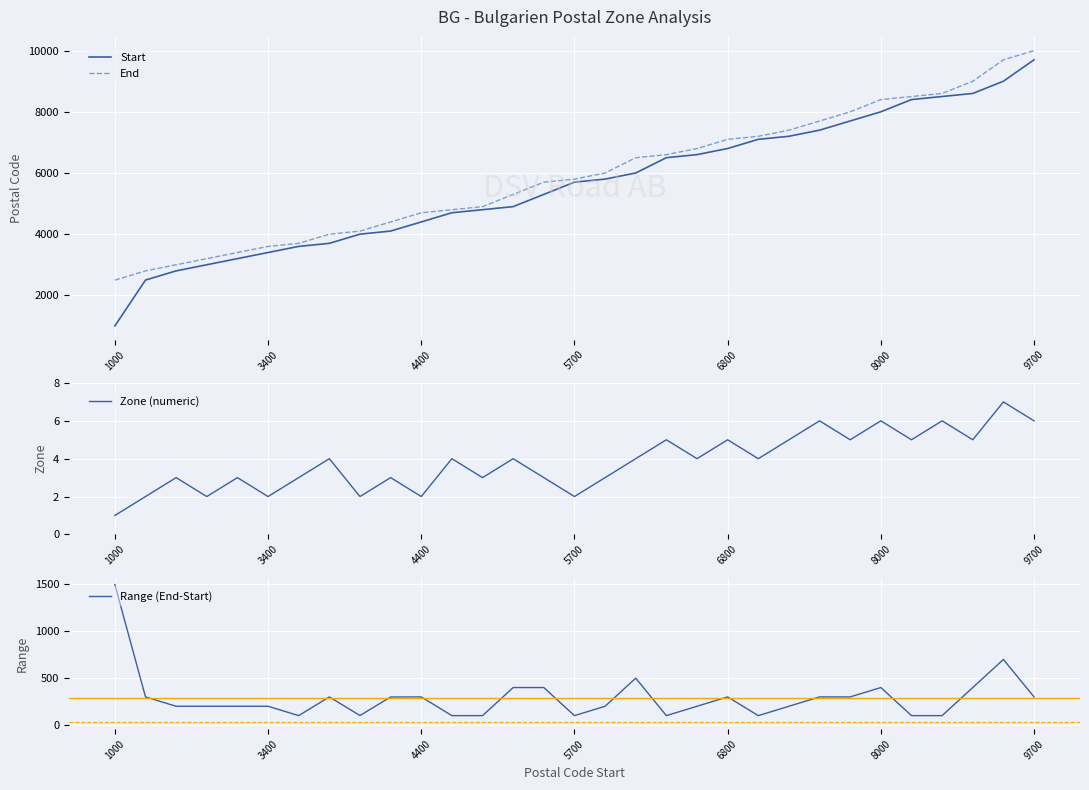

The Range (End-Start) series shows 199 at 16. True or false?

True